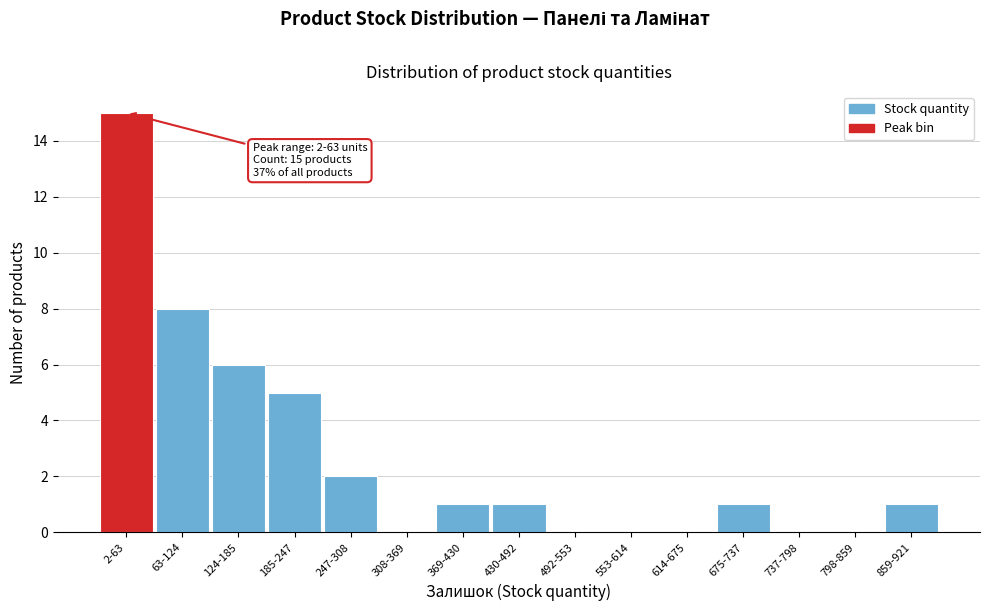

Reading left to right, what are all the values shown in this chart?

2-63=15	63-124=8	124-185=6	185-247=5	247-308=2	308-369=0	369-430=1	430-492=1	492-553=0	553-614=0	614-675=0	675-737=1	737-798=0	798-859=0	859-921=1